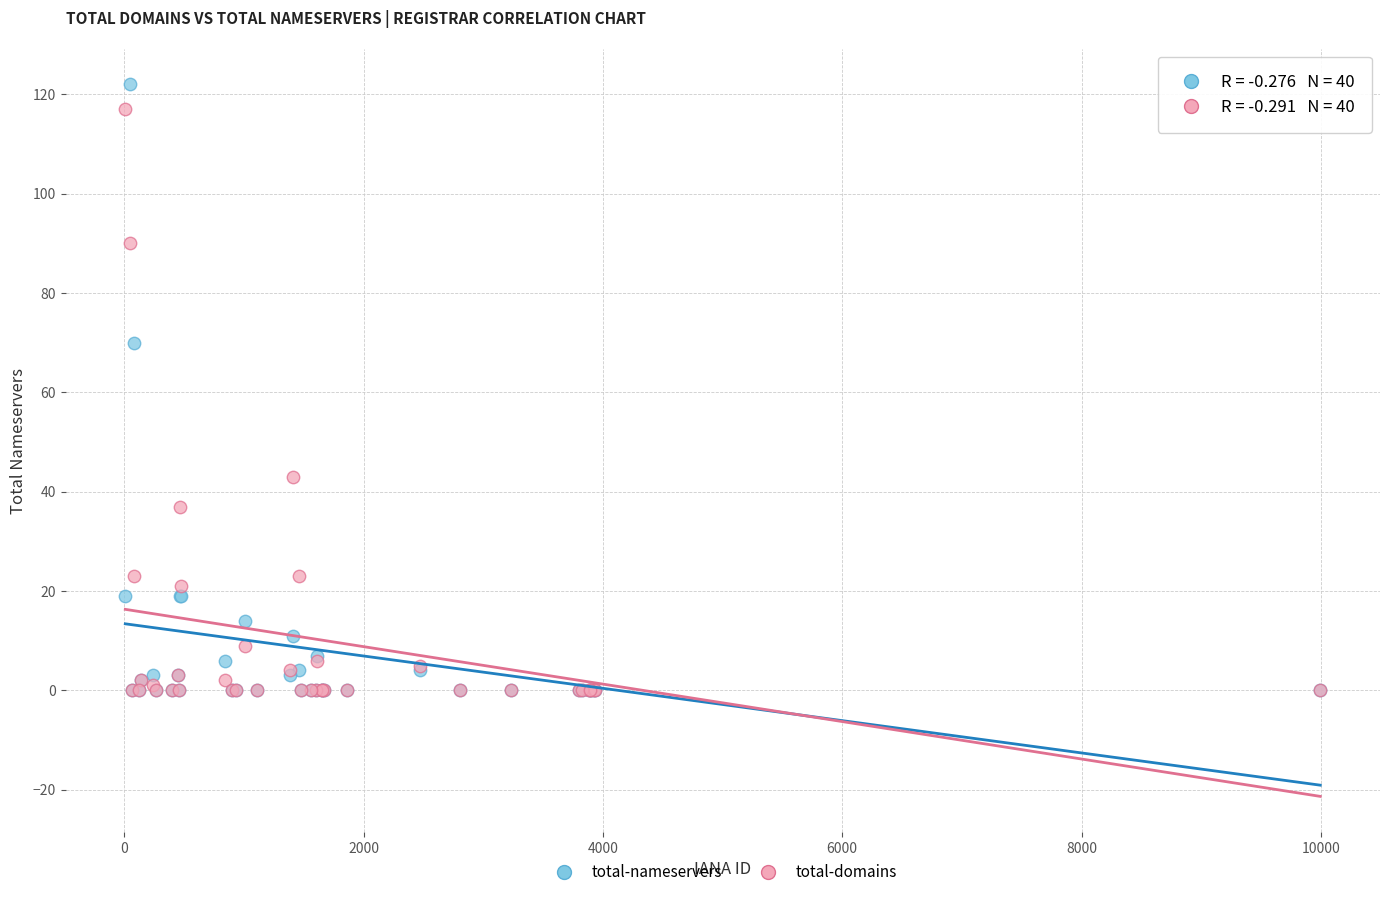

In the total-domains series, what Y value is closest to 58?

43